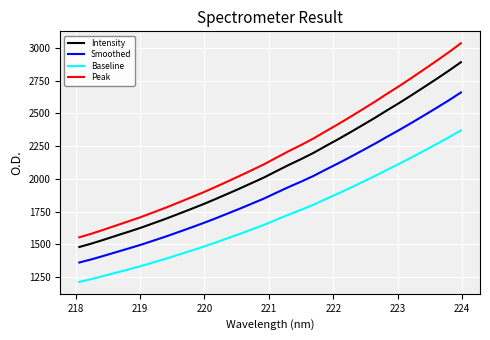

What is the difference between the maximum and minimum values in the Intensity series?

1410.4